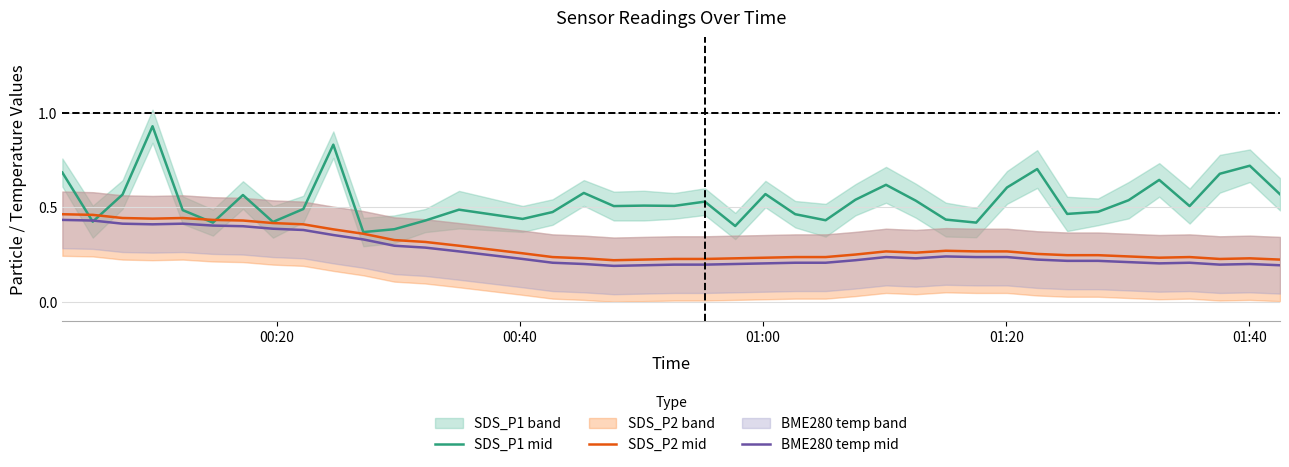

True or false: SDS_P2 mid and BME280 temp mid intersect in this chart.

False